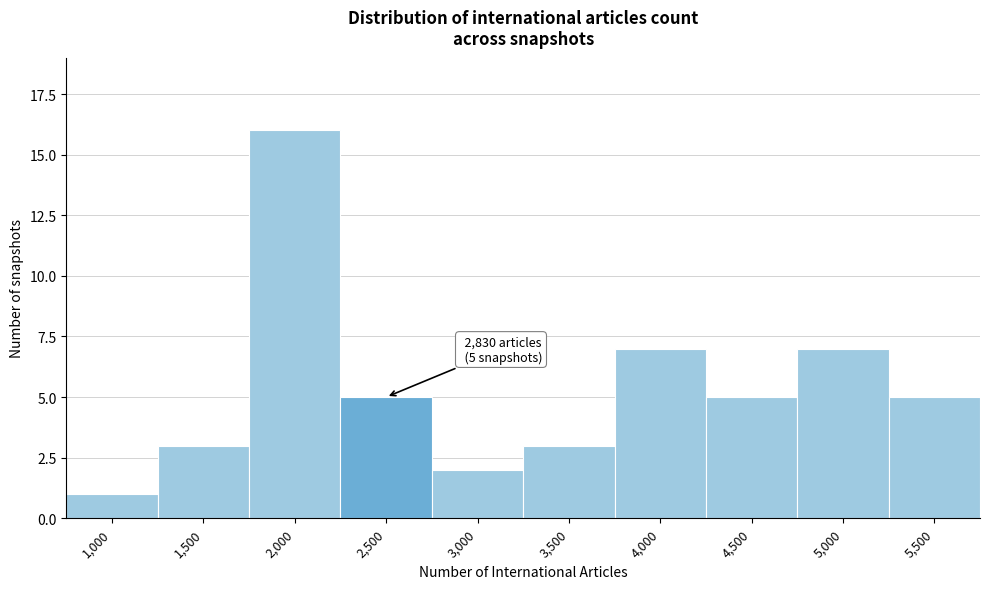

Reading left to right, extract all data points from this chart.

1,000=1	1,500=3	2,000=16	2,500=5	3,000=2	3,500=3	4,000=7	4,500=5	5,000=7	5,500=5